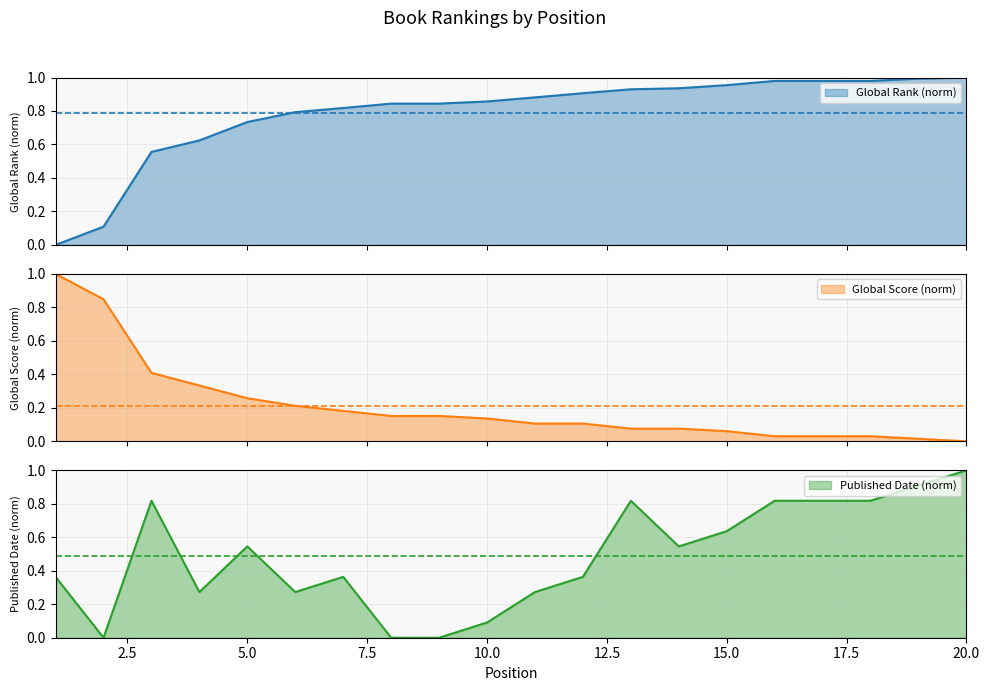

Is it true that Global Rank equals 0.6 at 17?

False